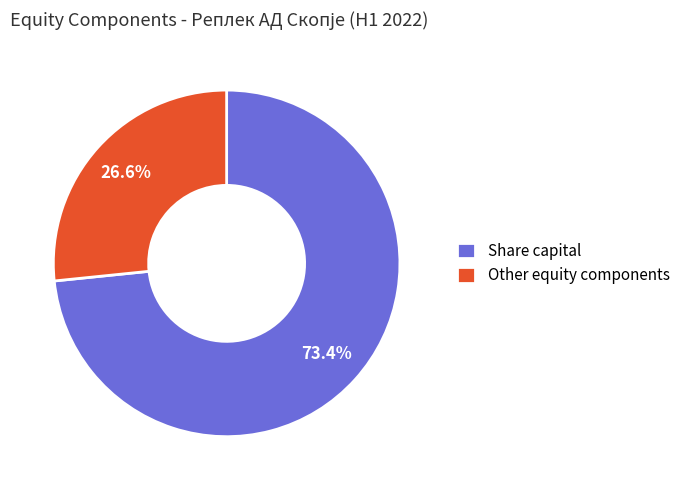

Which has a higher value, Share capital or Other equity components?

Share capital